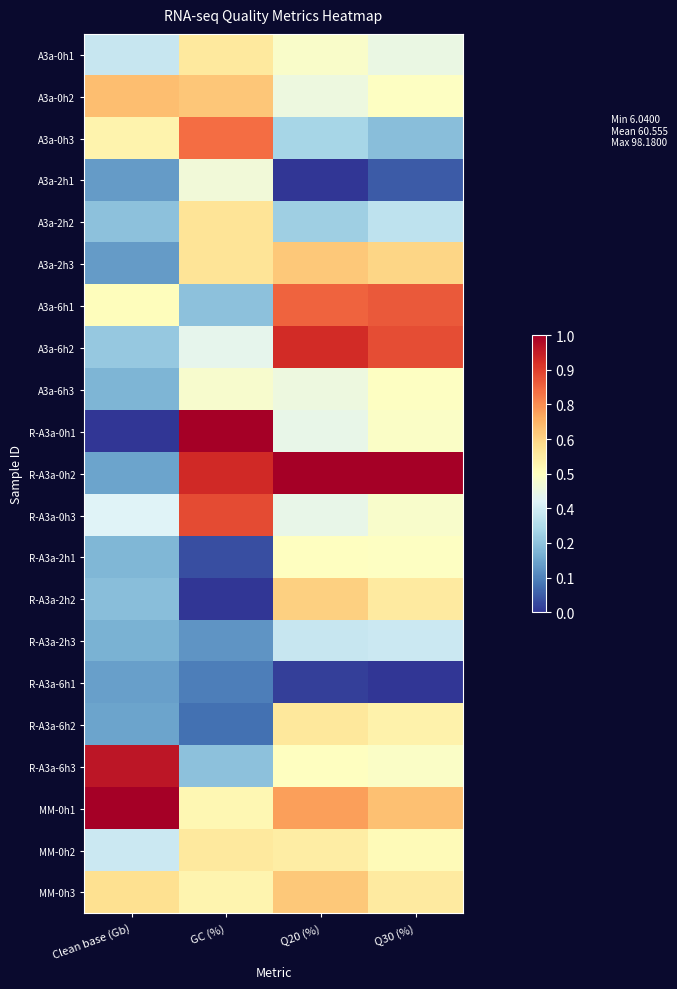

What is the total value across all series at Q30 (%)?

10.5